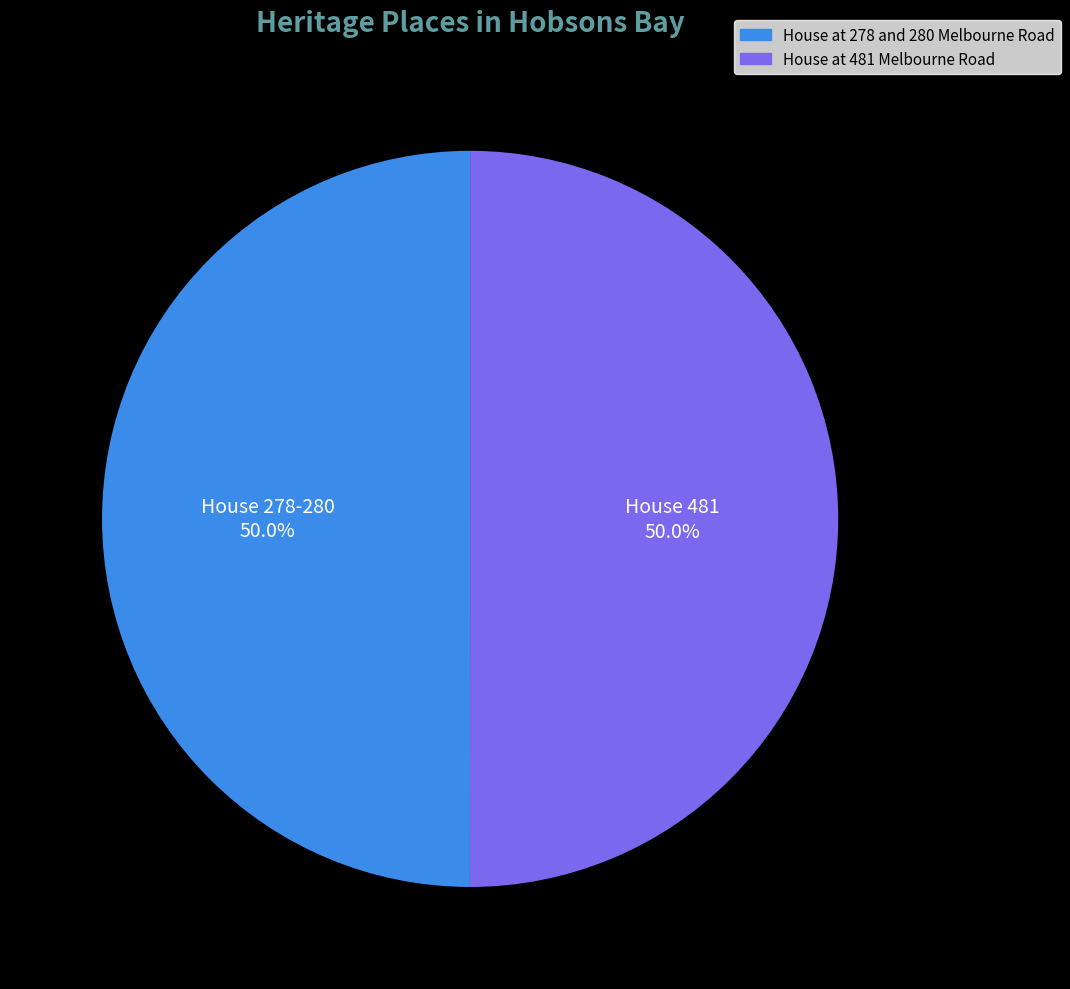

To the nearest percent, what portion does House at 278 and 280 Melbourne Road represent?

50%